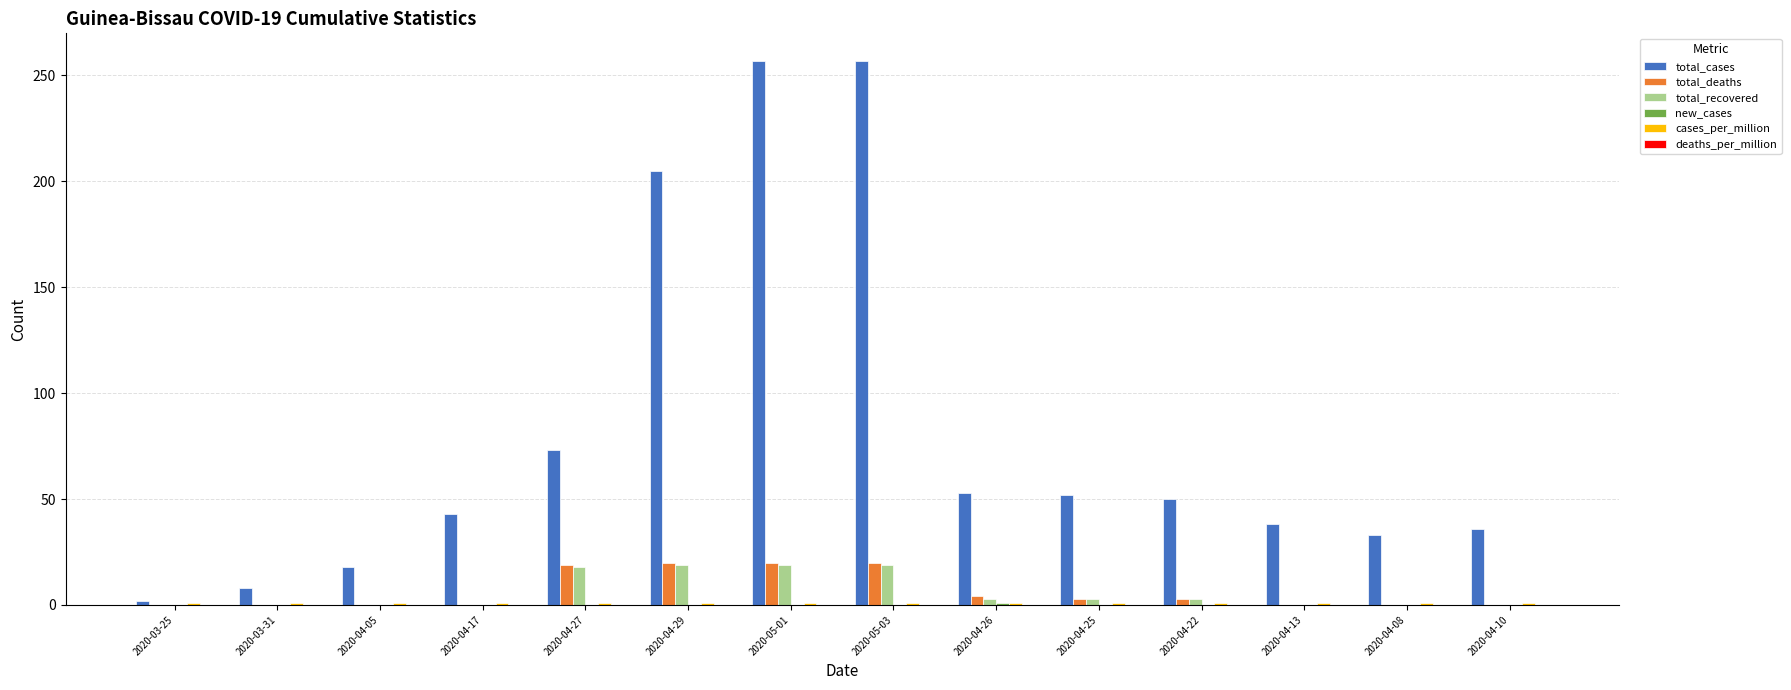

What is the sum of all total_cases values?

1125.0